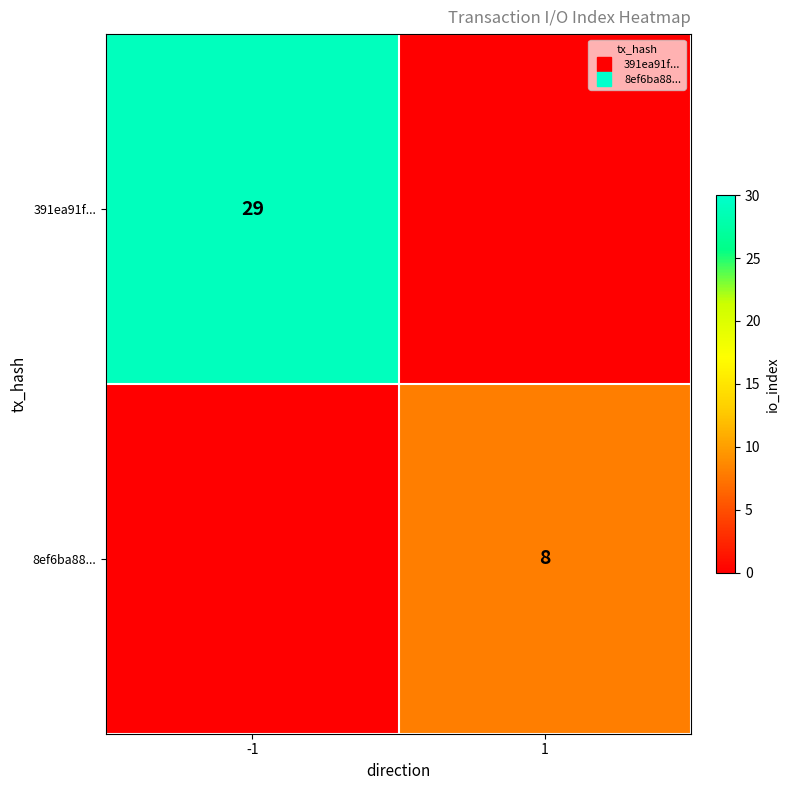

How many 8ef6ba88... values are between 0 and 8?

2